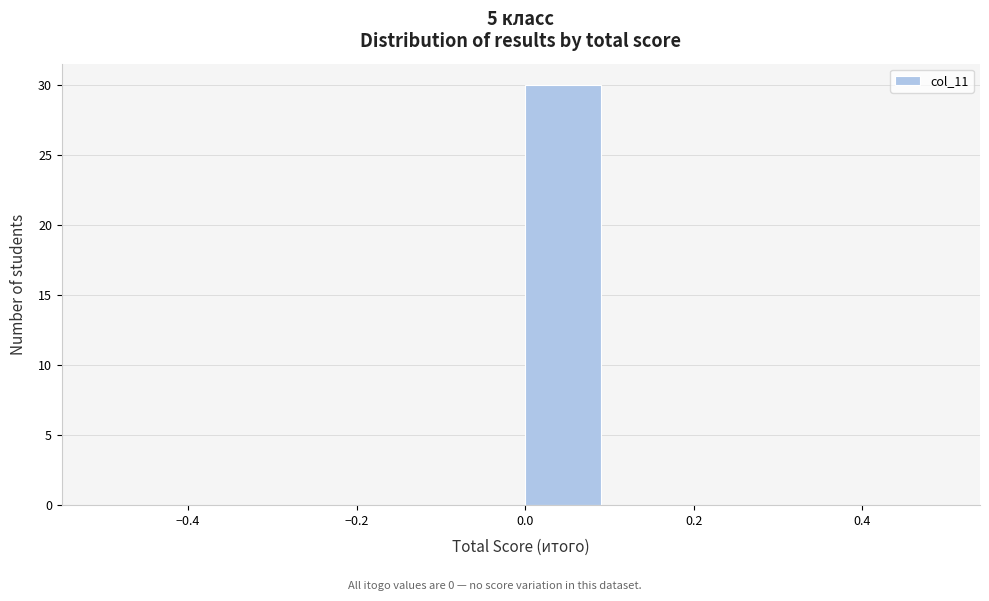

Reading left to right, transcribe this chart: for each bar, give the range it covers on the x-axis and its height. The values are not printed on the chart, so give them approximately, as read against the axis.

-0.5 to -0.4: 0
-0.4 to -0.3: 0
-0.3 to -0.2: 0
-0.2 to -0.1: 0
-0.1 to 0.0: 0
0.0 to 0.1: 30
0.1 to 0.2: 0
0.2 to 0.3: 0
0.3 to 0.4: 0
0.4 to 0.5: 0